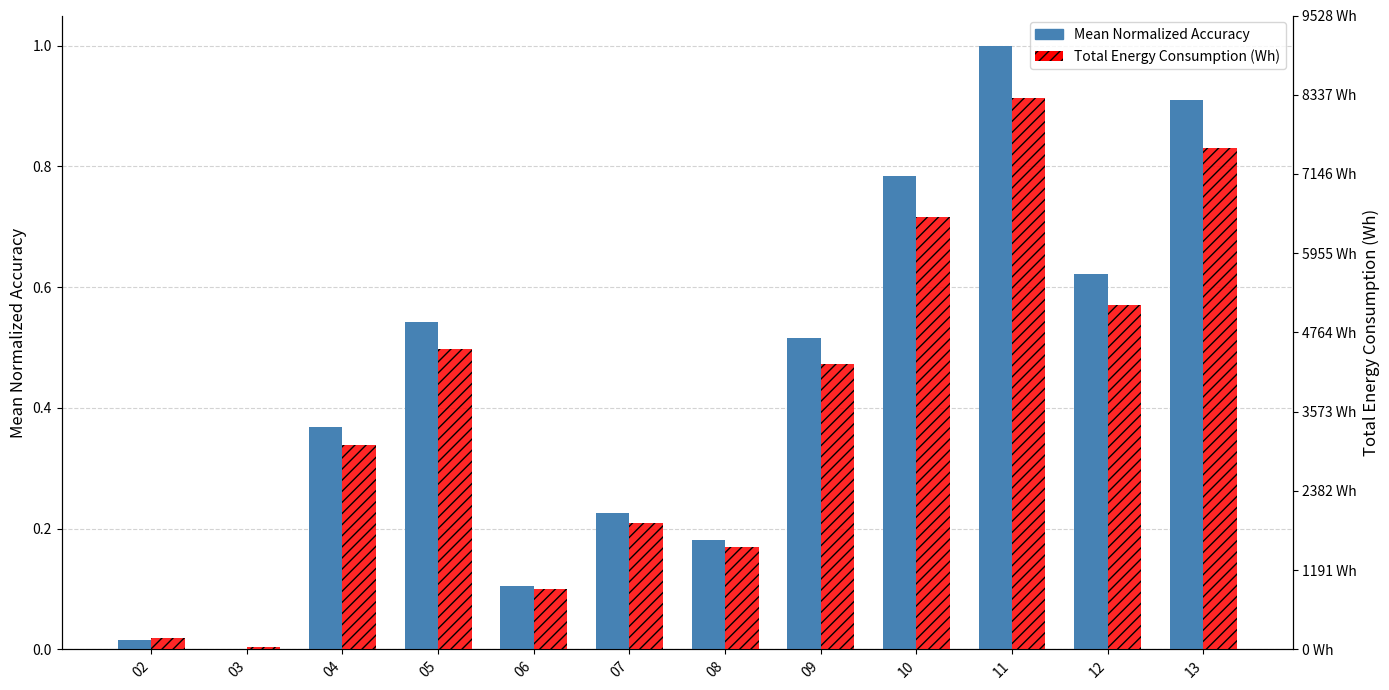

Reading left to right, list all the values displayed in this chart.

Mean Normalized Accuracy: 02=0.0	03=0.0	04=0.4	05=0.5	06=0.1	07=0.2	08=0.2	09=0.5	10=0.8	11=1.0	12=0.6	13=0.9
Total Energy Consumption (Wh): 02=174.0	03=42.0	04=3074.0	05=4511.0	06=904.0	07=1902.0	08=1537.0	09=4290.0	10=6500.0	11=8285.0	12=5174.0	13=7538.0